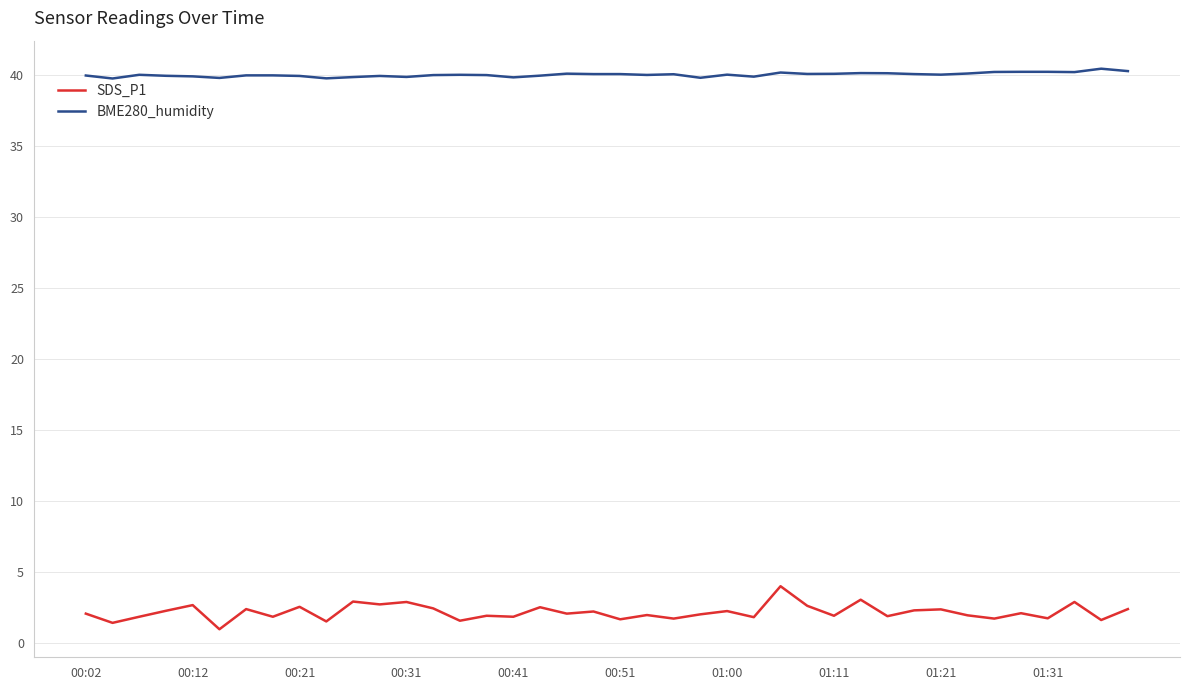

True or false: BME280_humidity and SDS_P1 intersect in this chart.

False